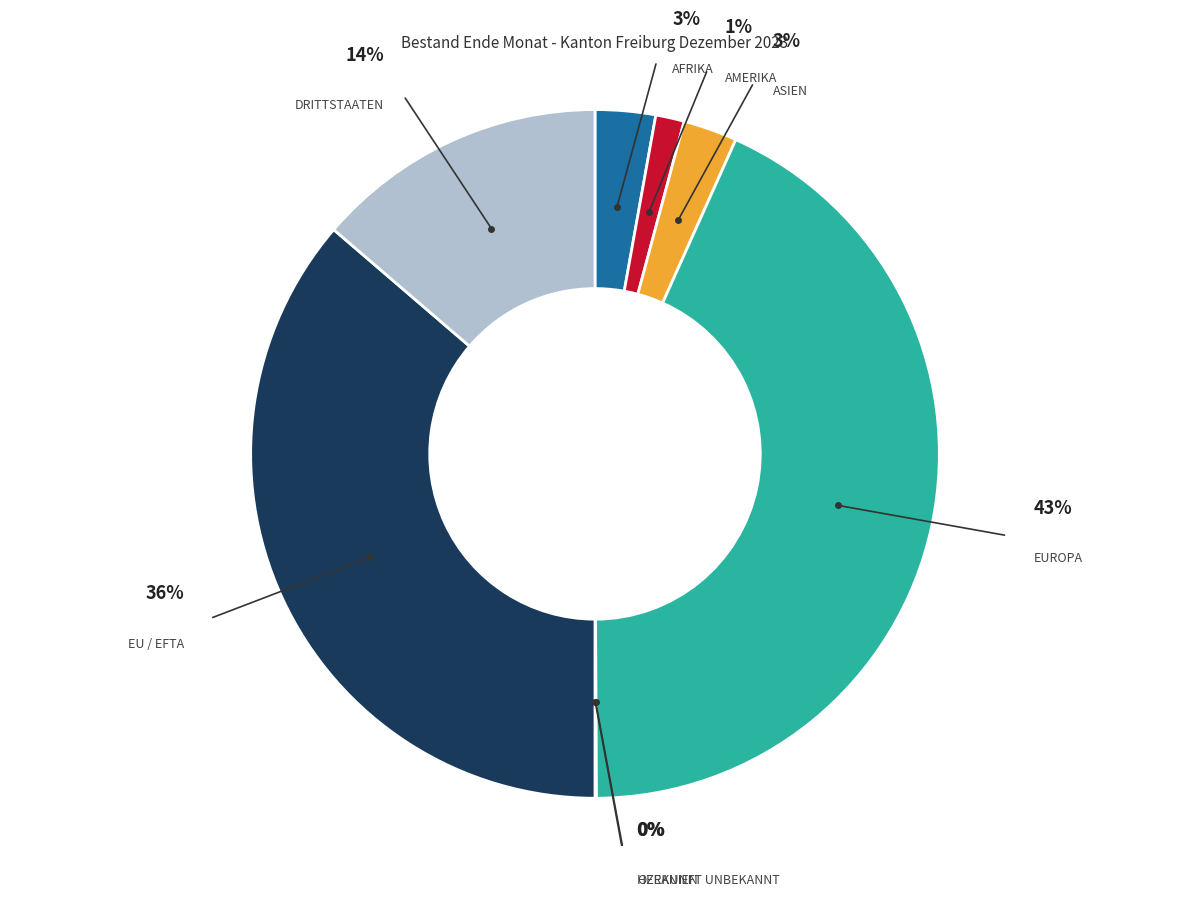

How many segments does this pie chart have?

8